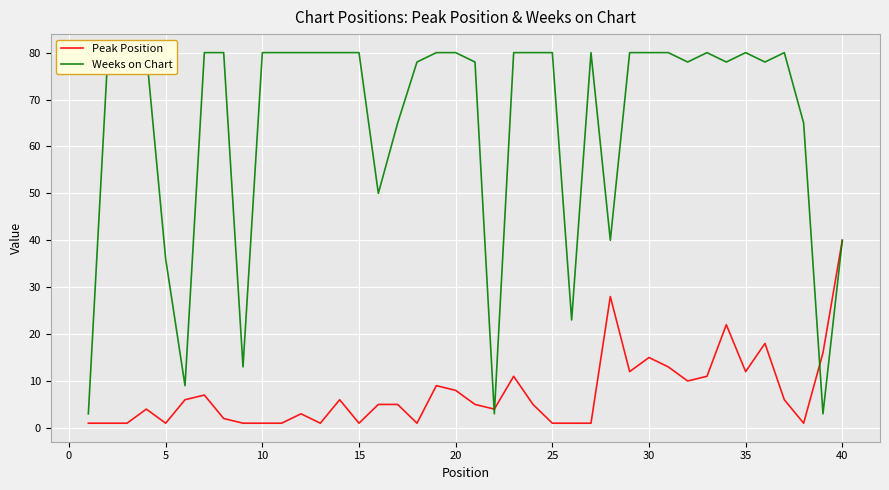

Which category has the highest value in the Peak Position series?

40